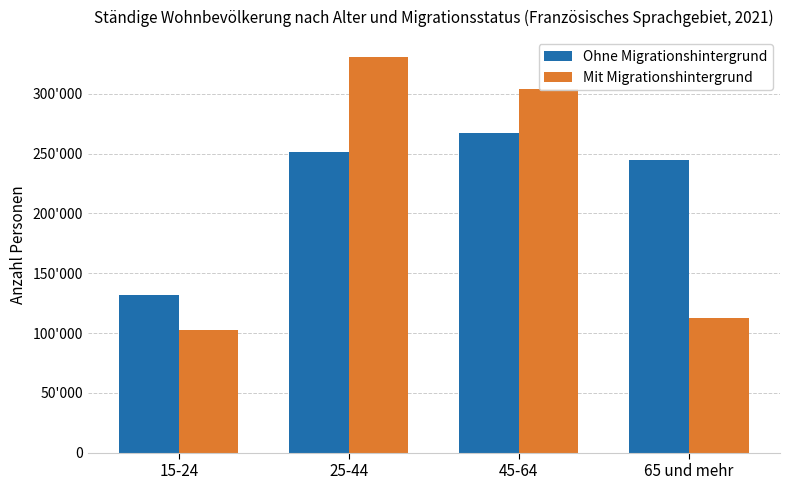

Are the bars grouped side by side (vs. stacked)?

Yes